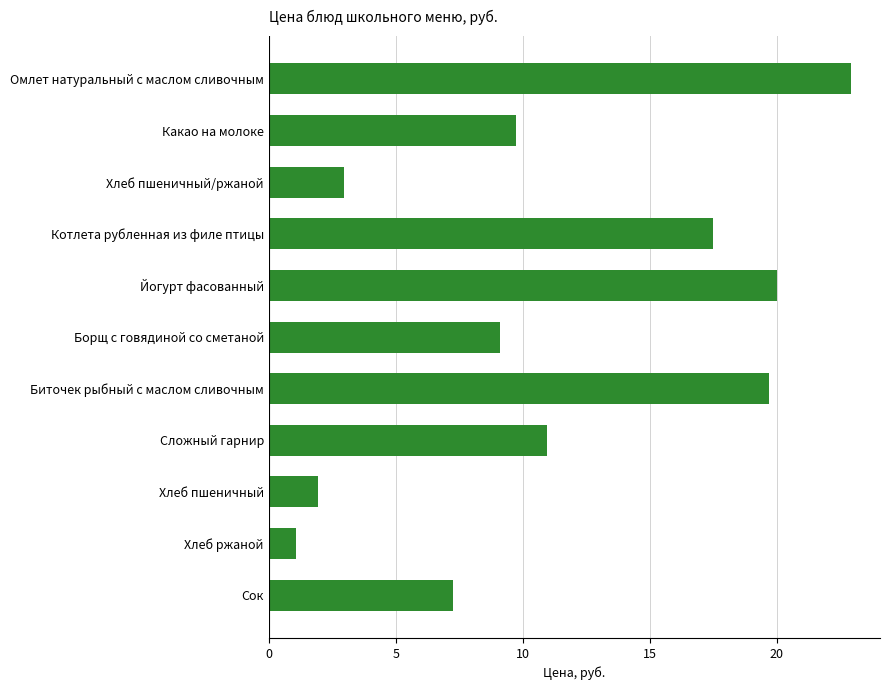

At which label is the value closest to 11?

Сложный гарнир